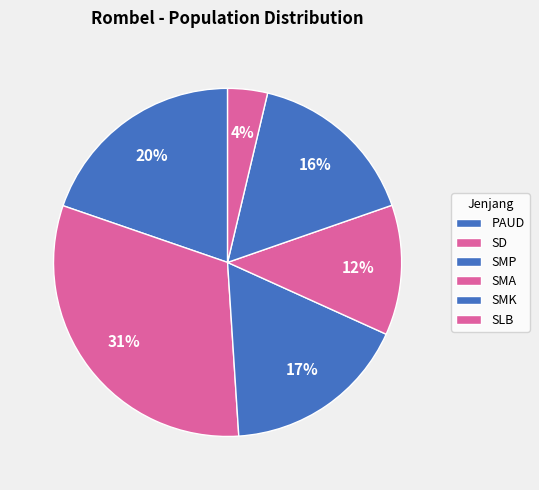

True or false: SMP accounts for 3% of the total.

False